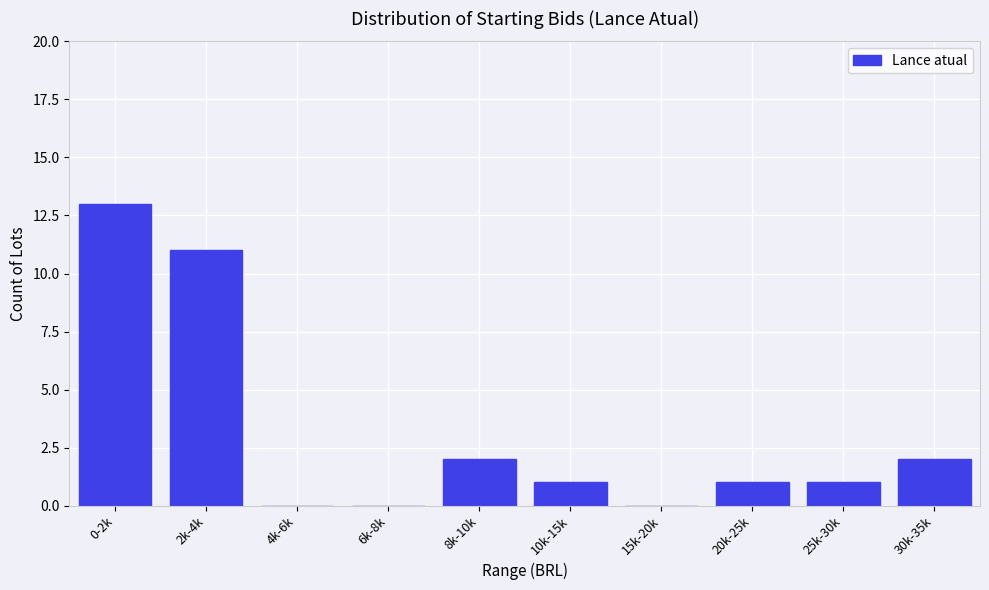

Reading left to right, what are all the values shown in this chart?

0-2k=13	2k-4k=11	4k-6k=0	6k-8k=0	8k-10k=2	10k-15k=1	15k-20k=0	20k-25k=1	25k-30k=1	30k-35k=2